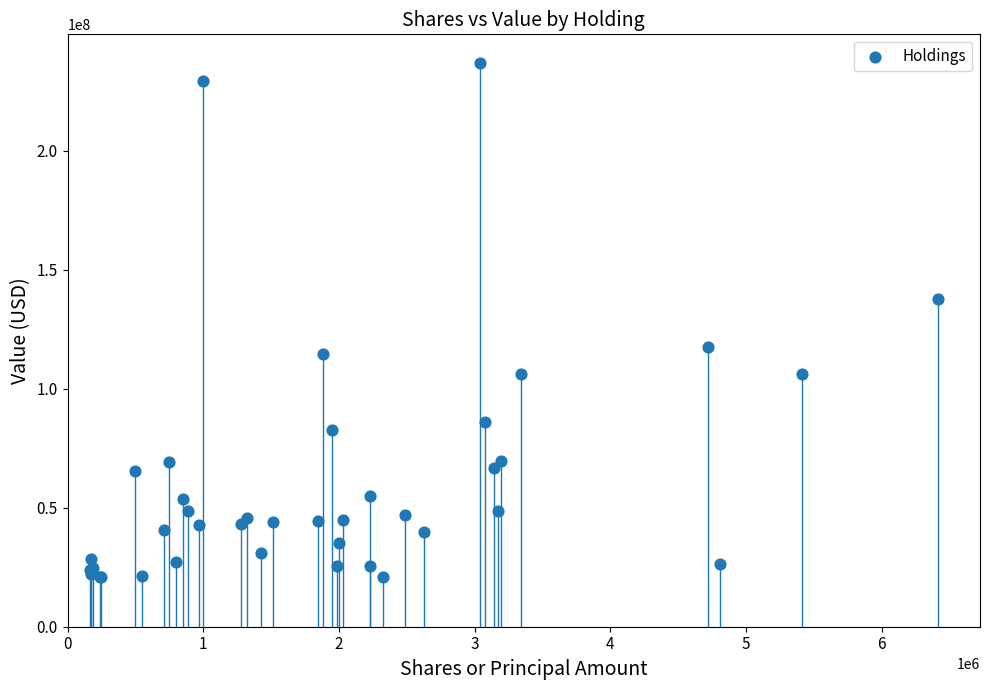

What Y value in the scatter plot is closest to 128875000?

137716000